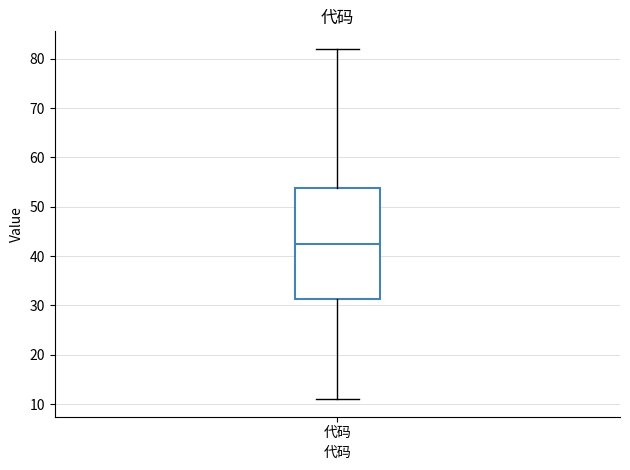

Where is the lower edge of the box for 代码 on the y-axis? The values are not printed on the chart, so give them approximately, as read against the axis.

31